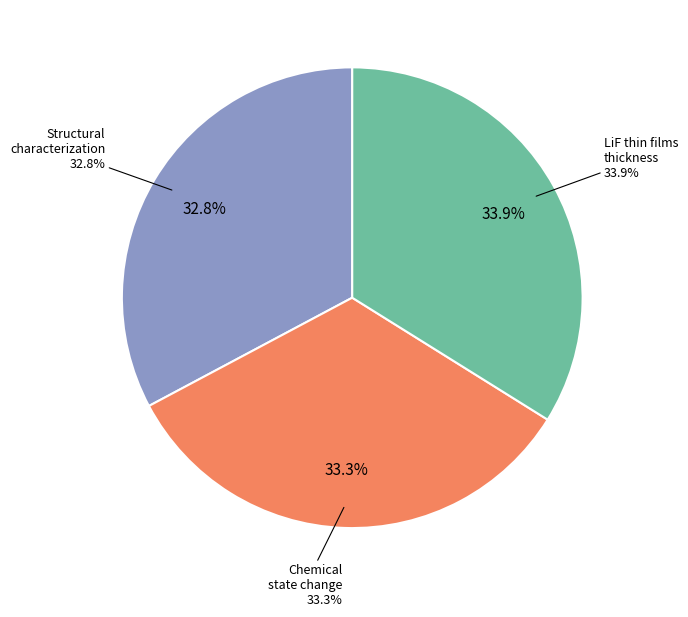

What percentage is the Thickness analysis of LiF thin films slice, to the nearest percent?

34%